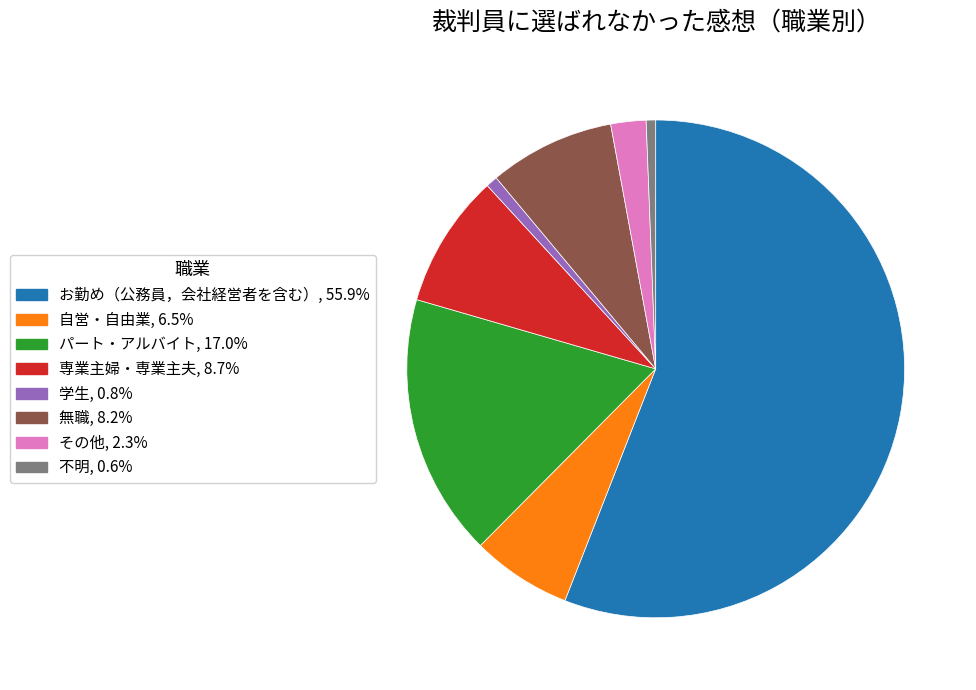

Combined, do お勤め（公務員，会社経営者を含む）, 55.9% and パート・アルバイト, 17.0% account for over 50%?

Yes